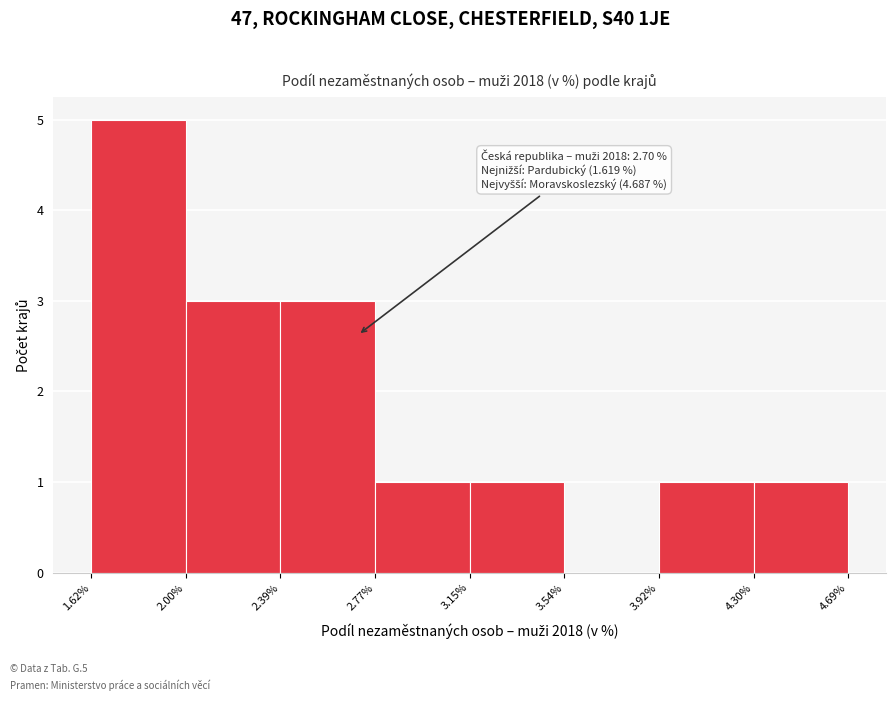

Over which range of the x-axis is the bar tallest?

1.62% to 2.00%